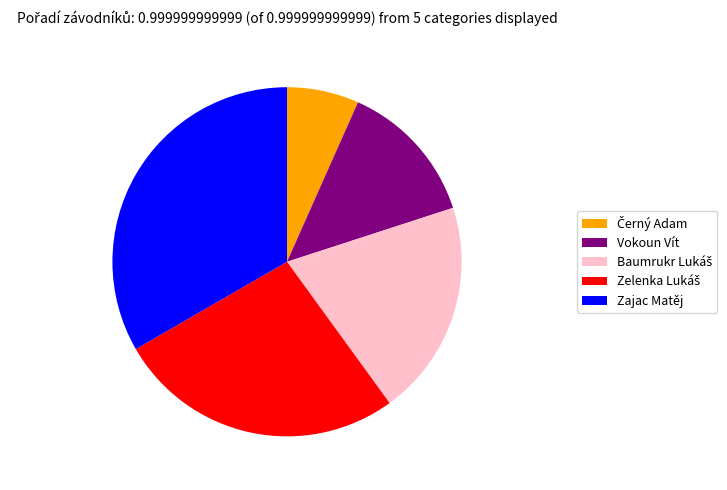

Is there any slice that represents more than half of the pie?

No